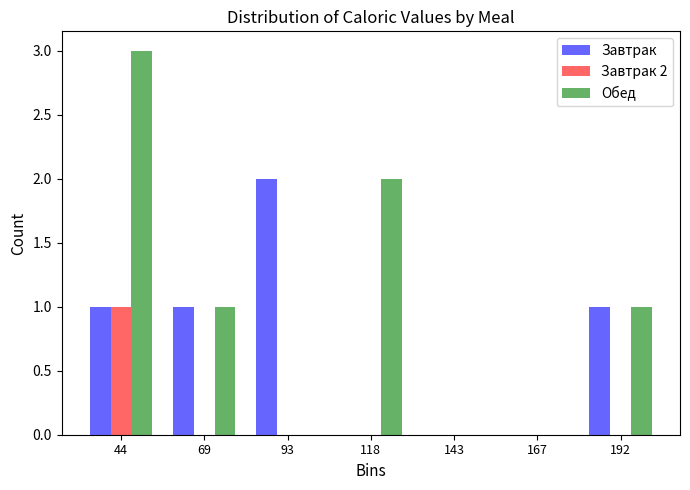

In the Завтрак 2 series, which range on the x-axis has the tallest bar?

30 to 55